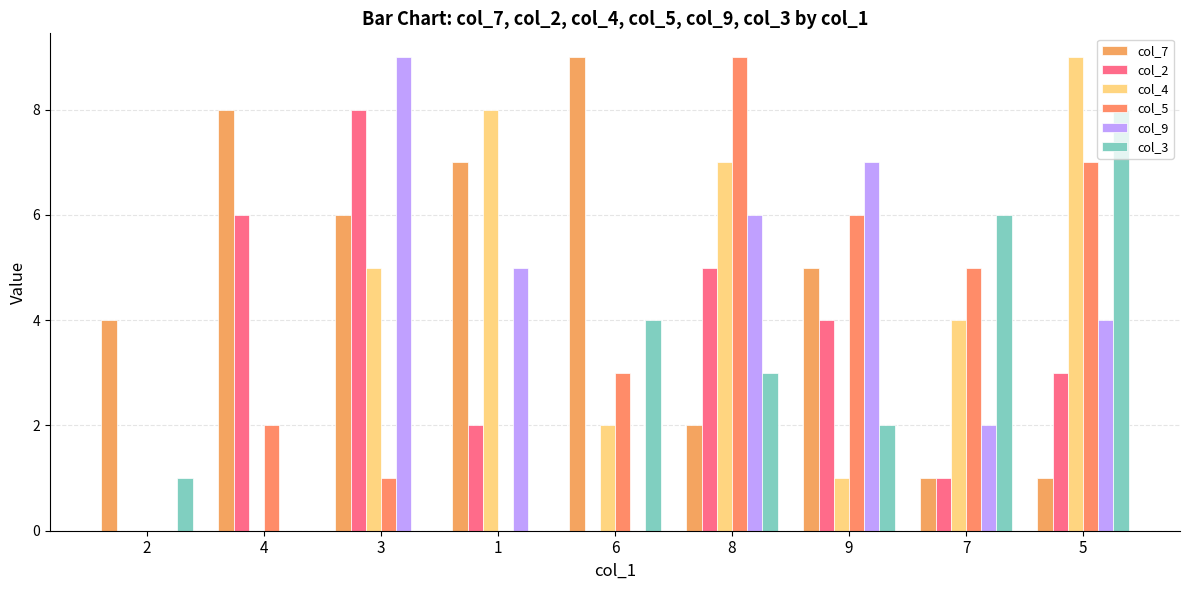

Reading right to left, list all the values displayed in this chart.

col_7: 5=1	7=1	9=5	8=2	6=9	1=7	3=6	4=8	2=4
col_2: 5=3	7=1	9=4	8=5	6=0	1=2	3=8	4=6	2=0
col_4: 5=9	7=4	9=1	8=7	6=2	1=8	3=5	4=0	2=0
col_5: 5=7	7=5	9=6	8=9	6=3	1=0	3=1	4=2	2=0
col_9: 5=4	7=2	9=7	8=6	6=0	1=5	3=9	4=0	2=0
col_3: 5=8	7=6	9=2	8=3	6=4	1=0	3=0	4=0	2=1